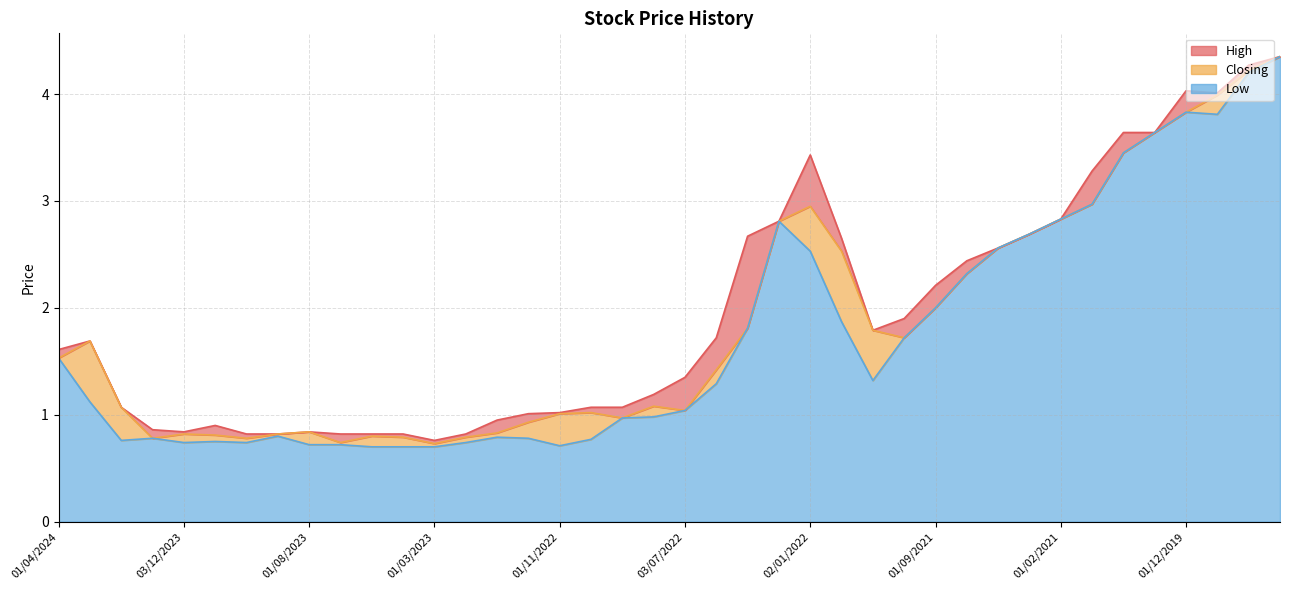

At 37, list the series in order from smallest to largest.

Low line, Closing line, High line